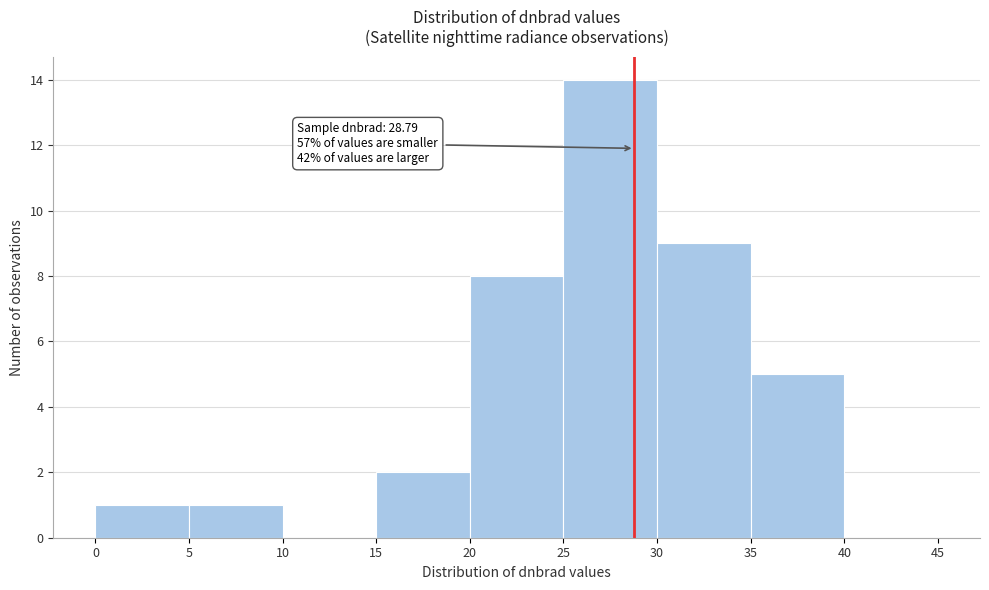

Over which range of the x-axis is the bar tallest?

25 to 30